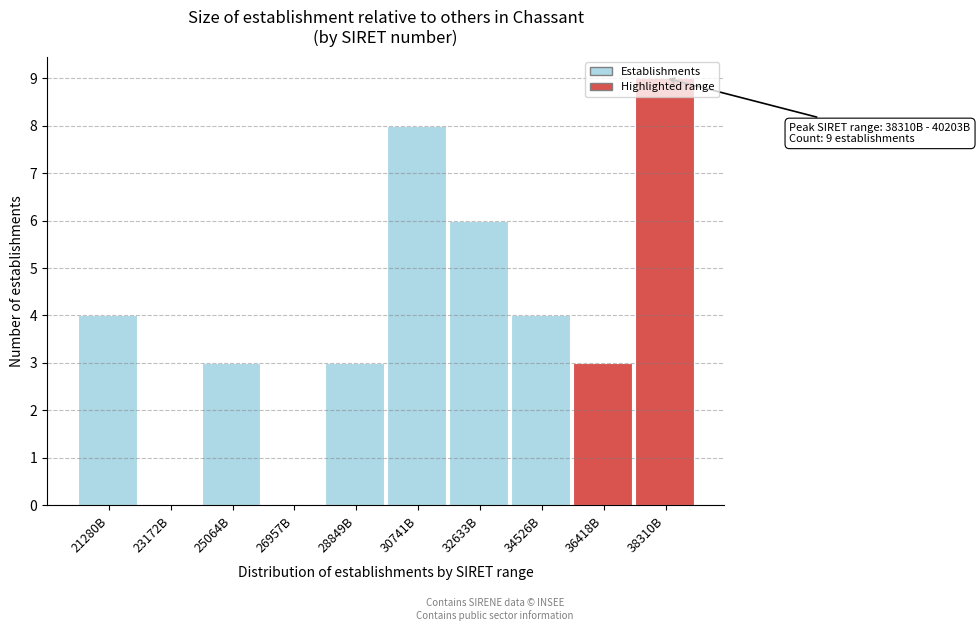

The chart shows a value of 6 at 32633B. True or false?

True